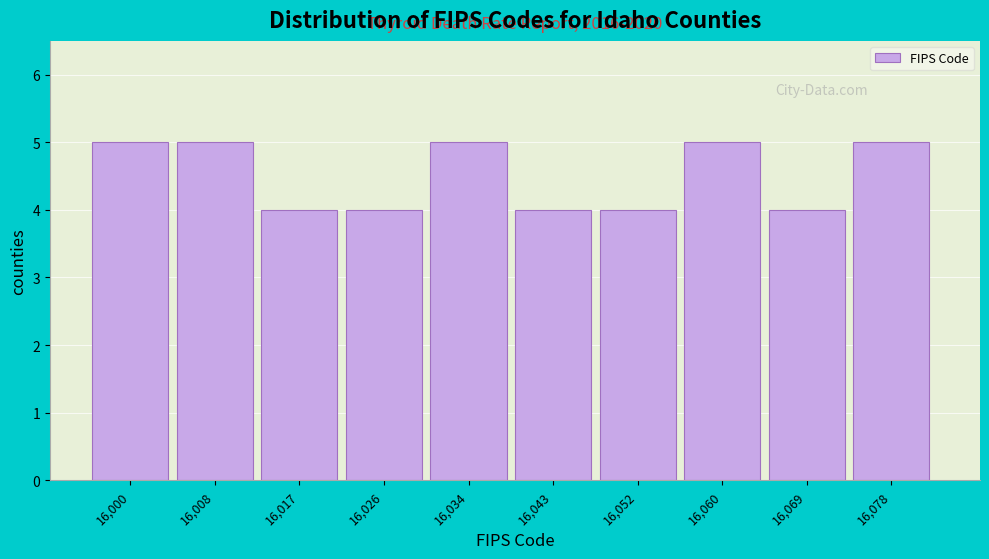

Reading left to right, list all the values displayed in this chart.

16,000=5	16,008=5	16,017=4	16,026=4	16,034=5	16,043=4	16,052=4	16,060=5	16,069=4	16,078=5